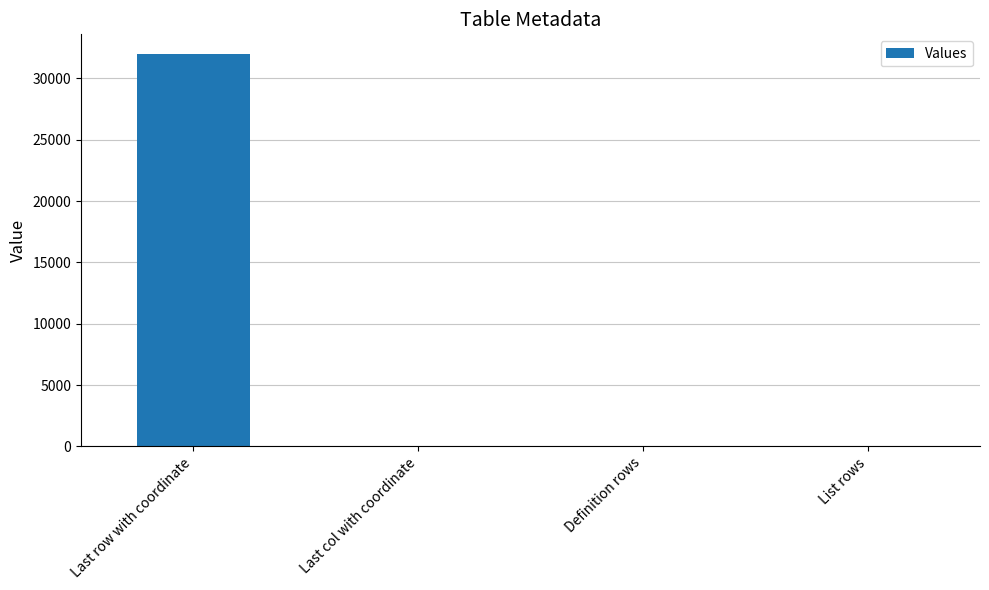

At which label is the value closest to 16001?

Definition rows